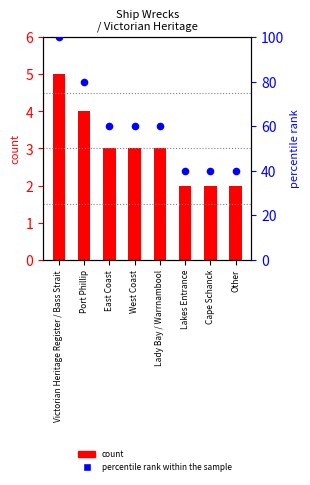

What are all the series names shown in the legend?

count, percentile rank within the sample